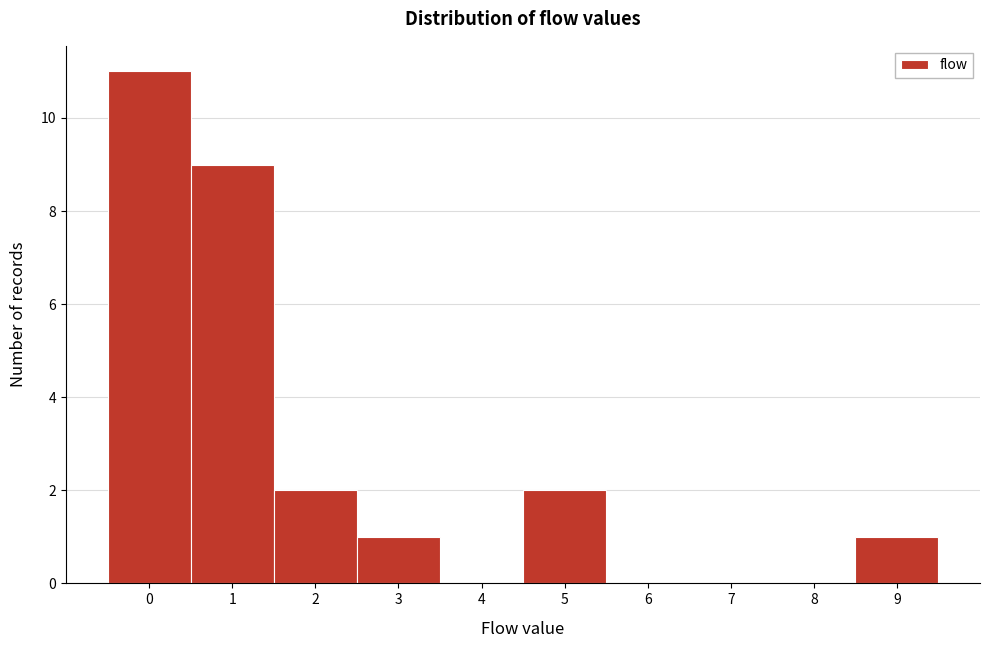

Reading left to right, list every bar in this chart as the range it spans on the x-axis followed by its height. The values are not printed on the chart, so give them approximately, as read against the axis.

-0.5 to 0.5: 11
0.5 to 1.5: 9
1.5 to 2.5: 2
2.5 to 3.5: 1
3.5 to 4.5: 0
4.5 to 5.5: 2
5.5 to 6.5: 0
6.5 to 7.5: 0
7.5 to 8.5: 0
8.5 to 9.5: 1